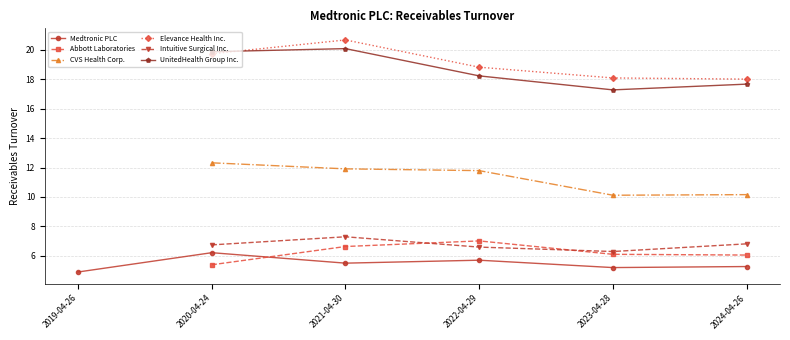

Which series changed the most between 2023-04-28 and 2024-04-26?

Intuitive Surgical Inc.